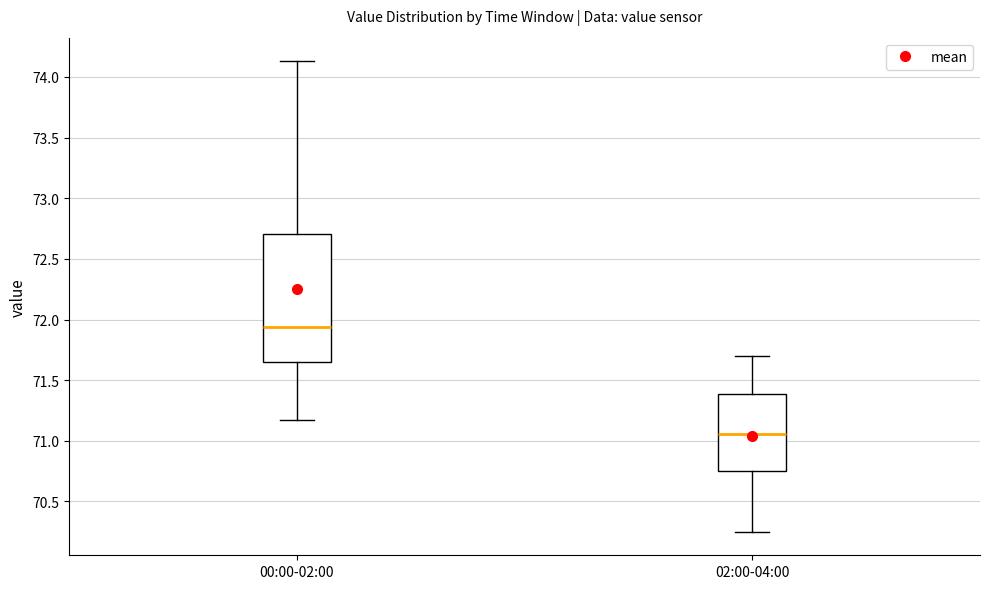

Which box's median line is the lowest?

02:00-04:00